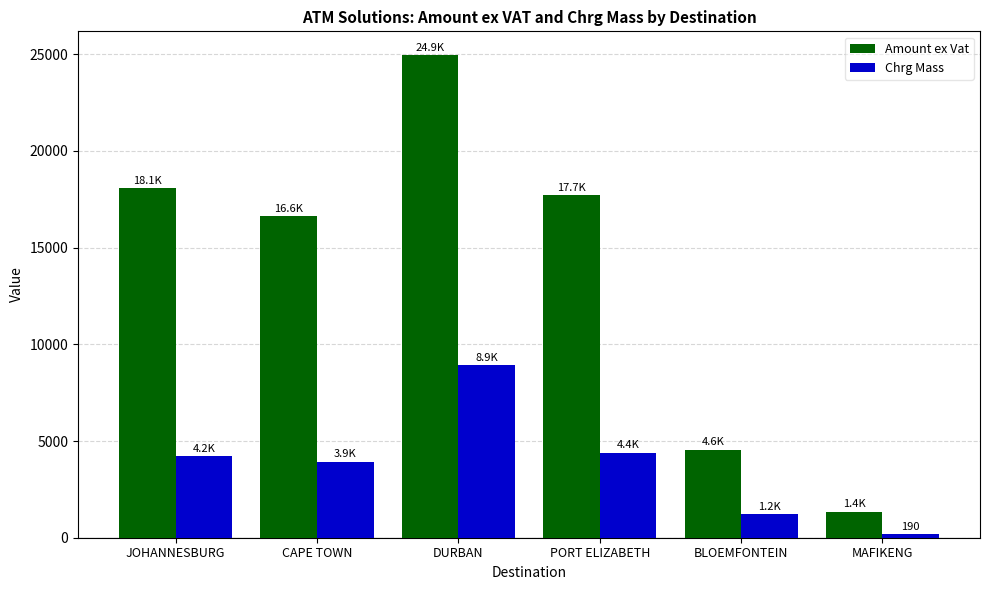

What is the label of the 6th bar from the right?

JOHANNESBURG